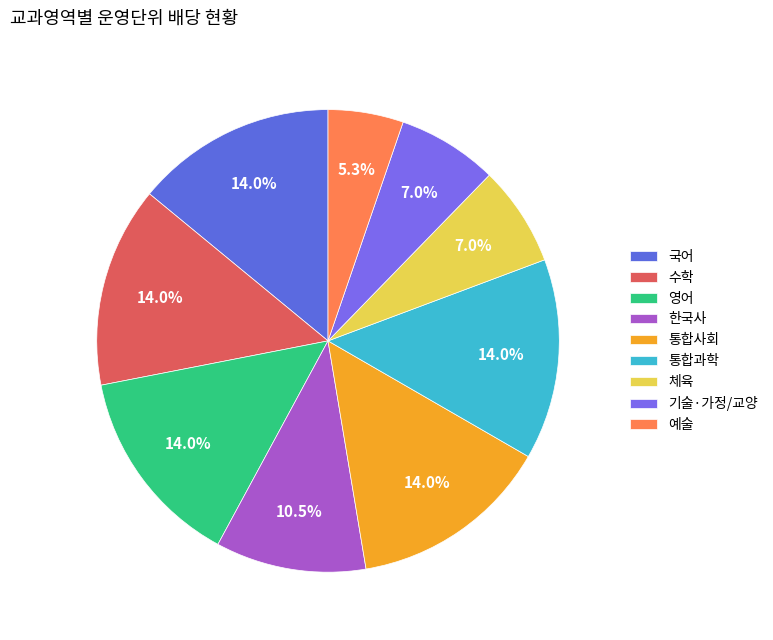

Is the sum of 기술·가정/교양 and 통합과학 greater than half?

No